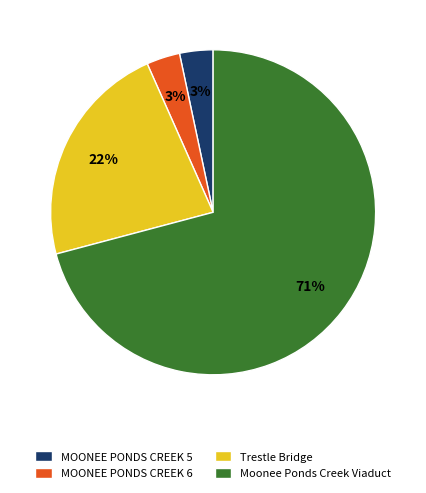

What percentage is the Trestle Bridge slice, to the nearest percent?

22%